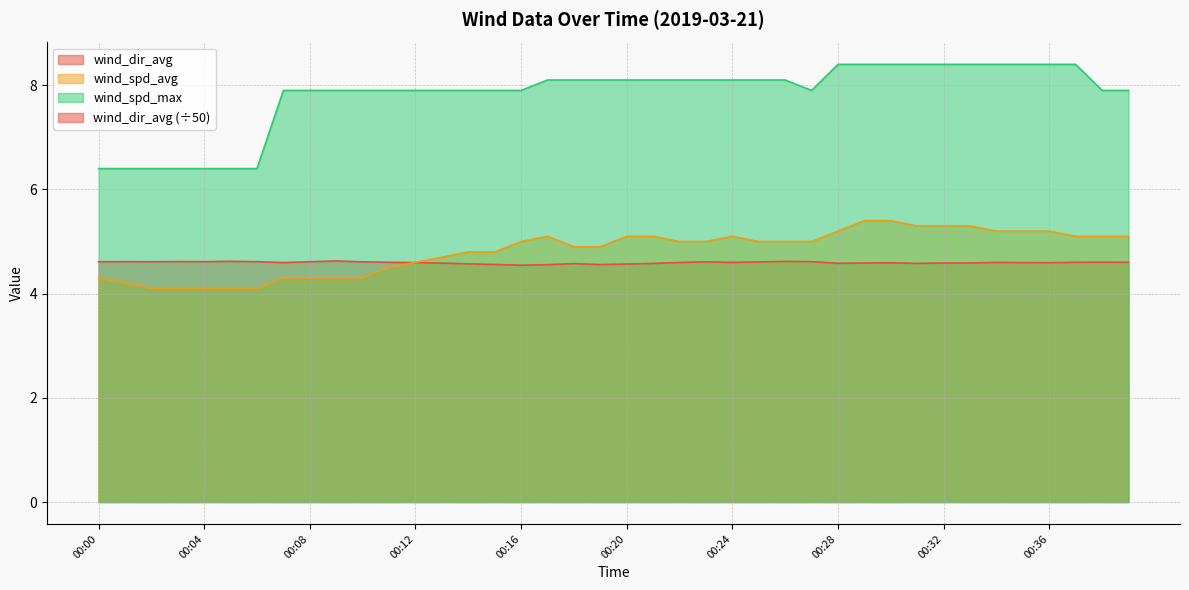

Count the number of categories in the chart.

40